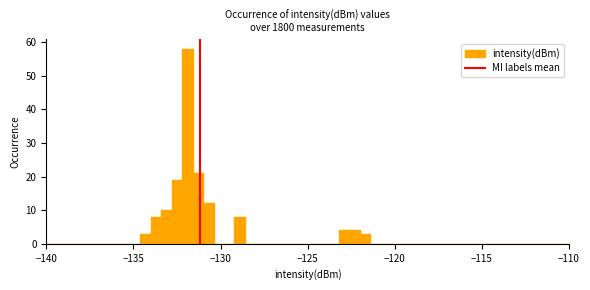

Around what value on the x-axis is the tallest bar? Give the approximate position of its centre, as read against the axis.

-132.0